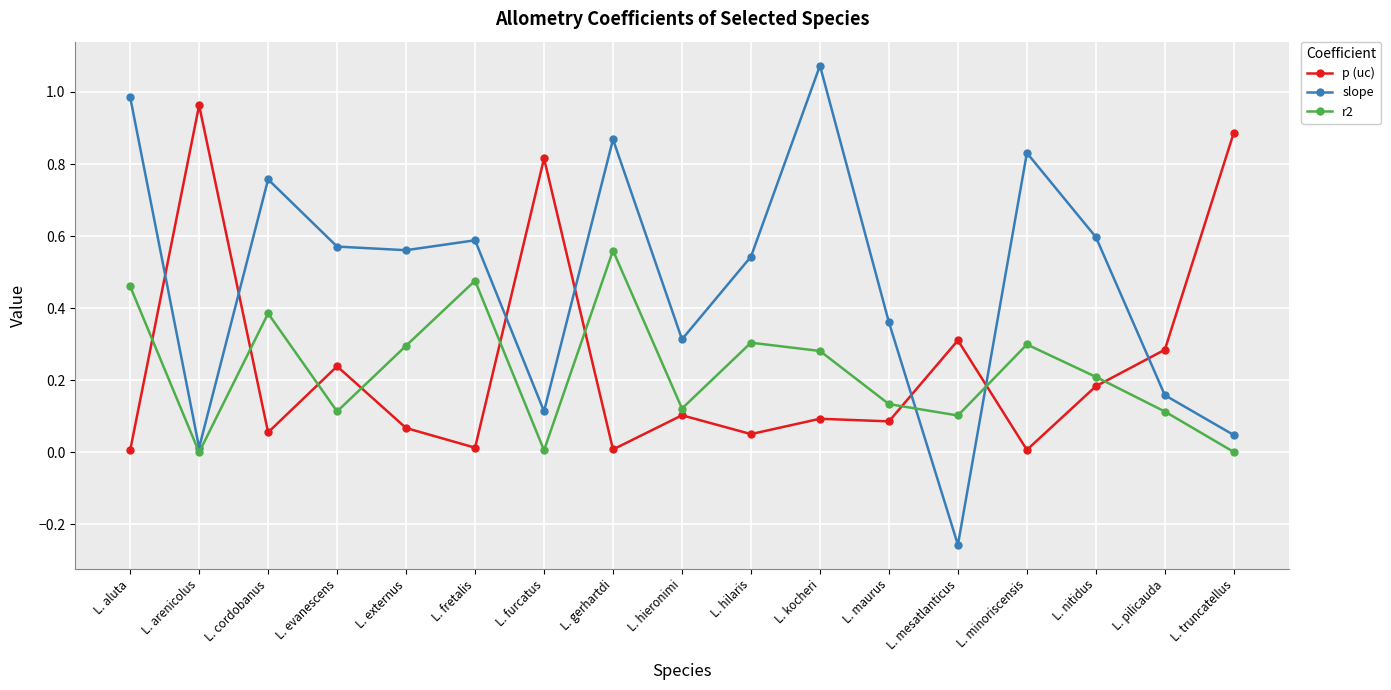

Which series has the largest range (max minus min)?

slope